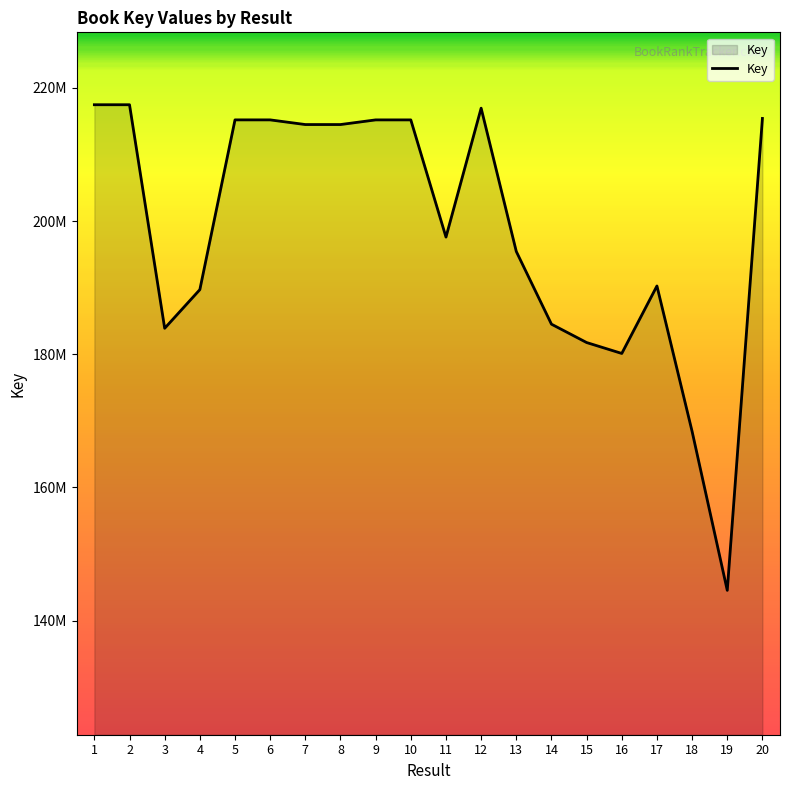

Which has a higher value, 17 or 9?

9